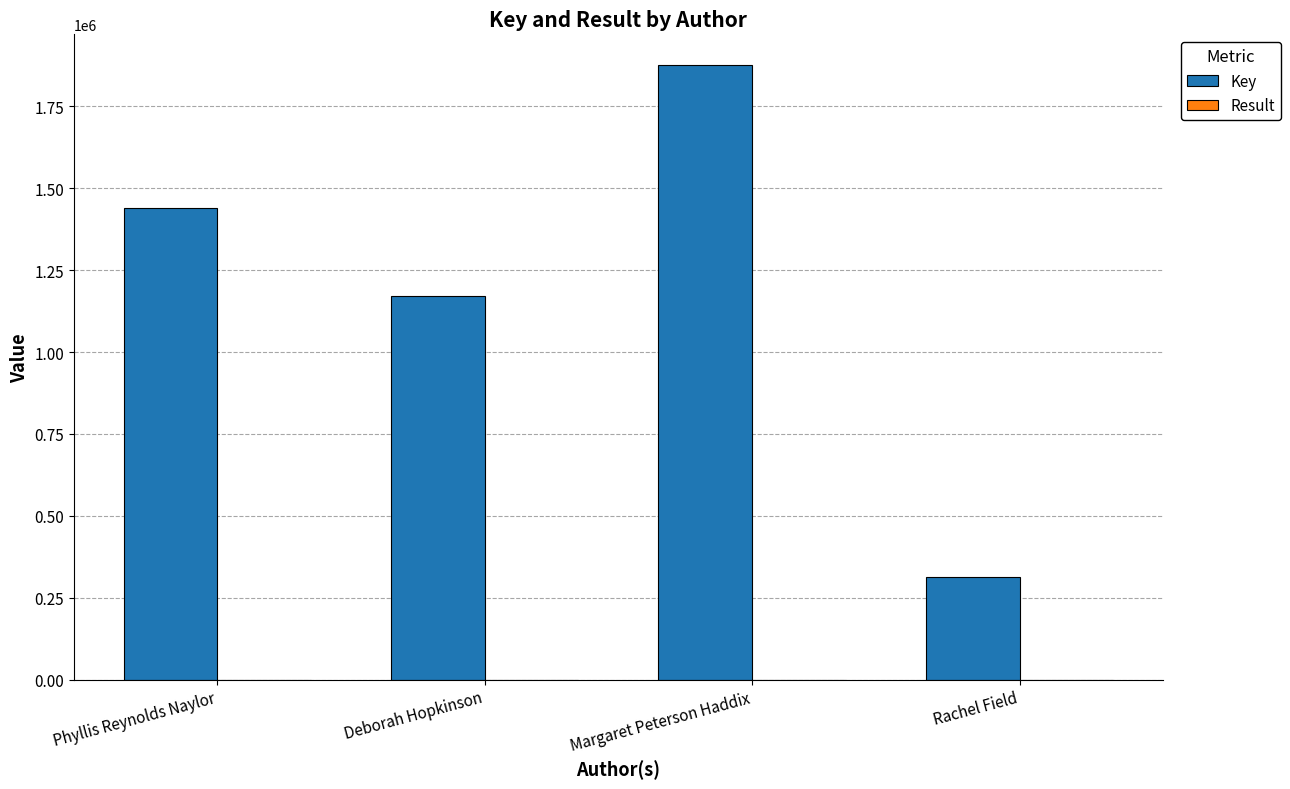

Where is Key nearest to the value 1095222?

Deborah Hopkinson